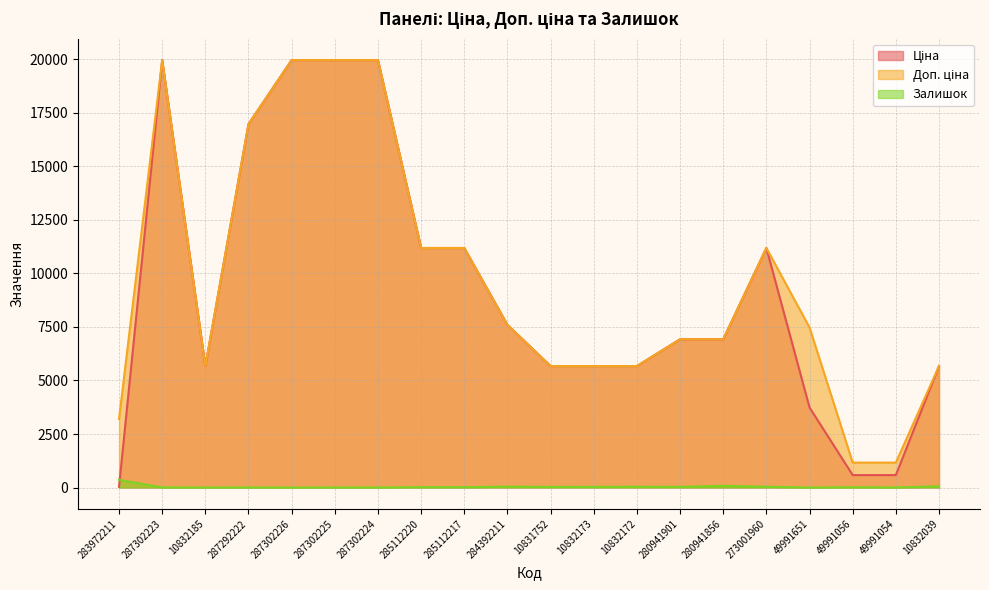

What is the label of the 16th point from the right?

287302226